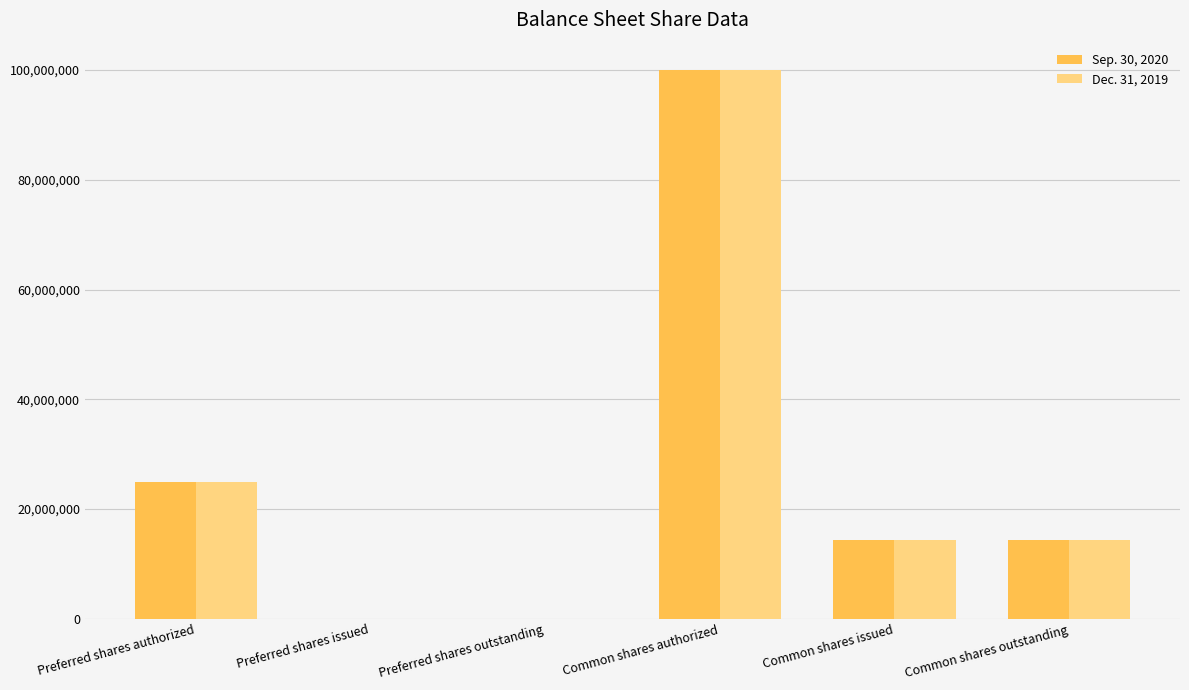

Which category has the highest value across all series?

Common shares authorized